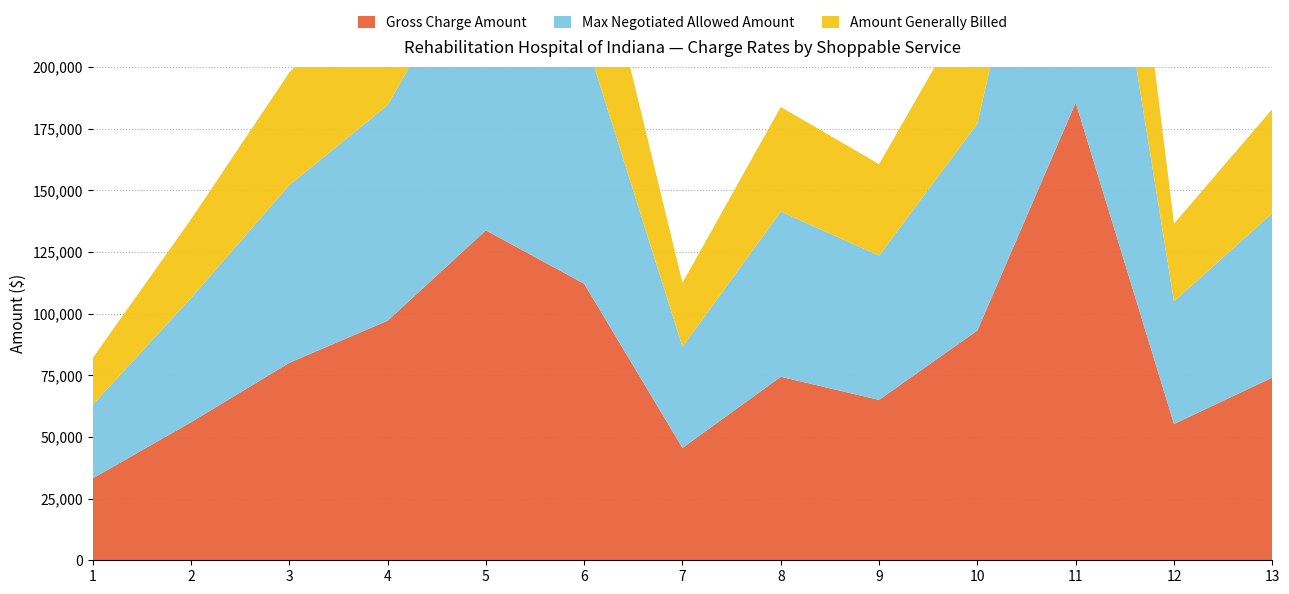

Reading left to right, list all the values displayed in this chart.

Gross Charge Amount: 33198.4	55974.7	80081.1	97155.4	133811.2	112151.1	45563.7	74431.6	65037.2	93218.1	185632.7	55279.4	74094.7
Max Negotiated Allowed Amount: 29878.6	50377.2	72073.0	87439.9	120430.1	100936.0	41007.3	66988.5	58533.5	83896.3	167069.4	49751.5	66685.2
Amount Generally Billed: 18923.1	31905.6	45646.2	55378.6	76272.4	63926.1	25971.3	42426.0	37071.2	53134.3	105810.6	31509.3	42234.0